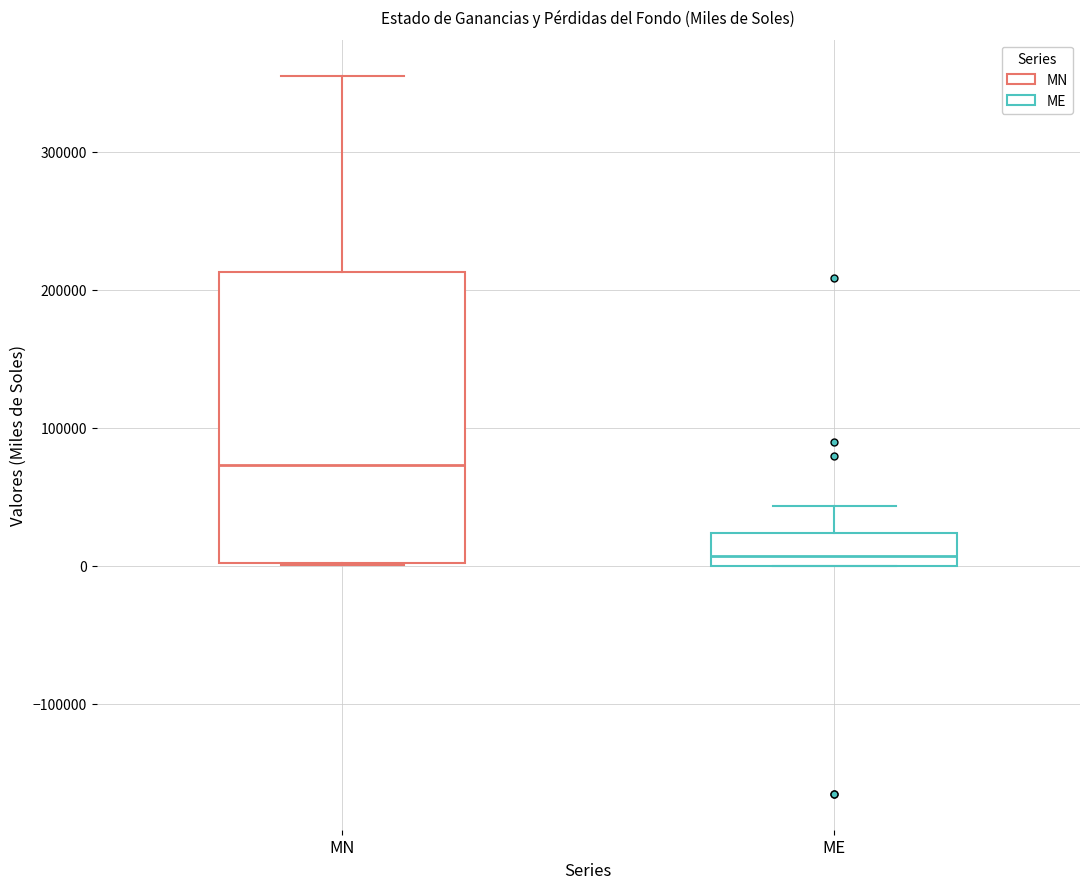

Reading left to right, transcribe this box plot: for each box, give where its median line is, the range the box spans, and where its two whiskers end, as read against the y-axis. The values are not printed on the chart, so give them approximately, as read against the axis.

MN: median 70000, box 0 to 210000, whiskers 0 to 360000
ME: median 10000, box 0 to 20000, whiskers 0 to 40000